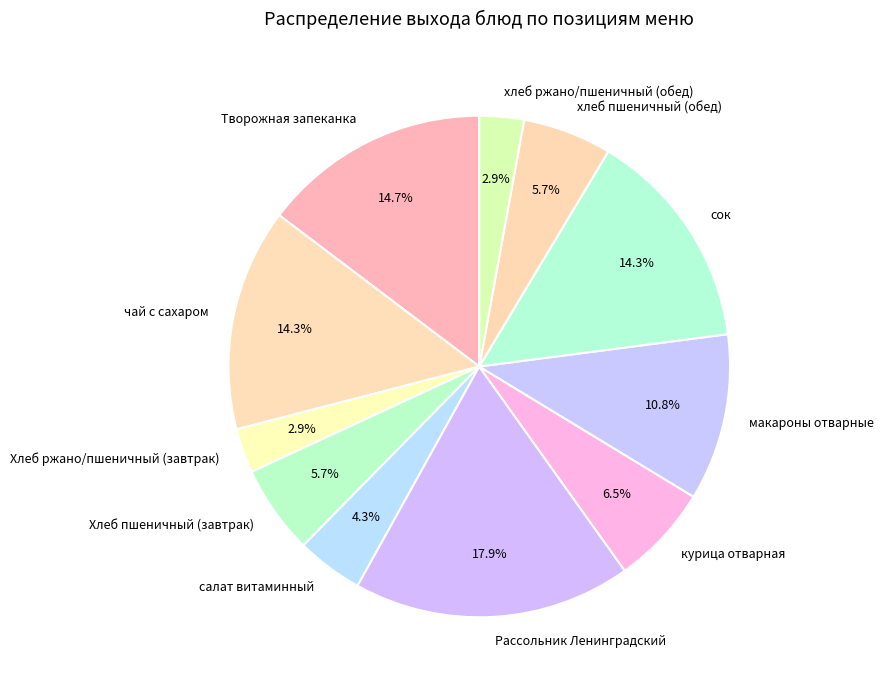

Which has a higher value, хлеб ржано/пшеничный (обед) or курица отварная?

курица отварная